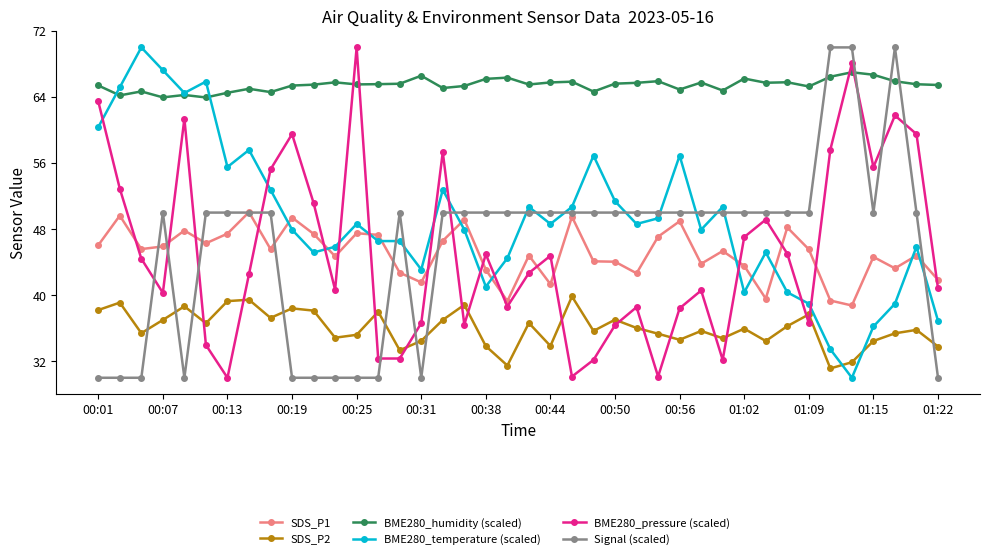

What is the smallest value displayed?

30.0